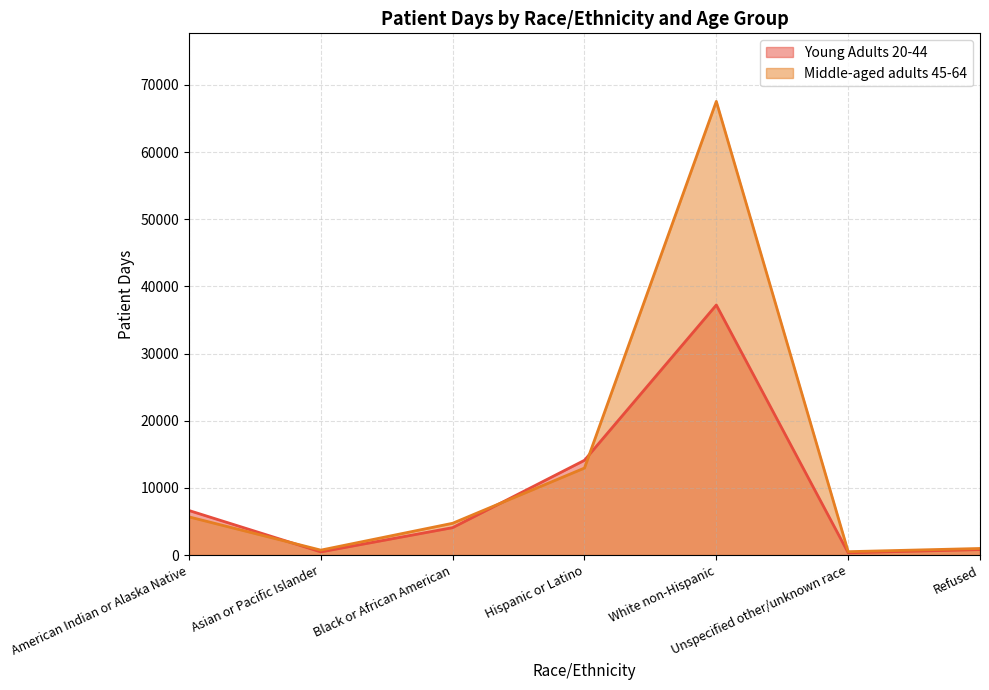

At which category does Young Adults 20-44 reach its first local valley?

Asian or Pacific Islander